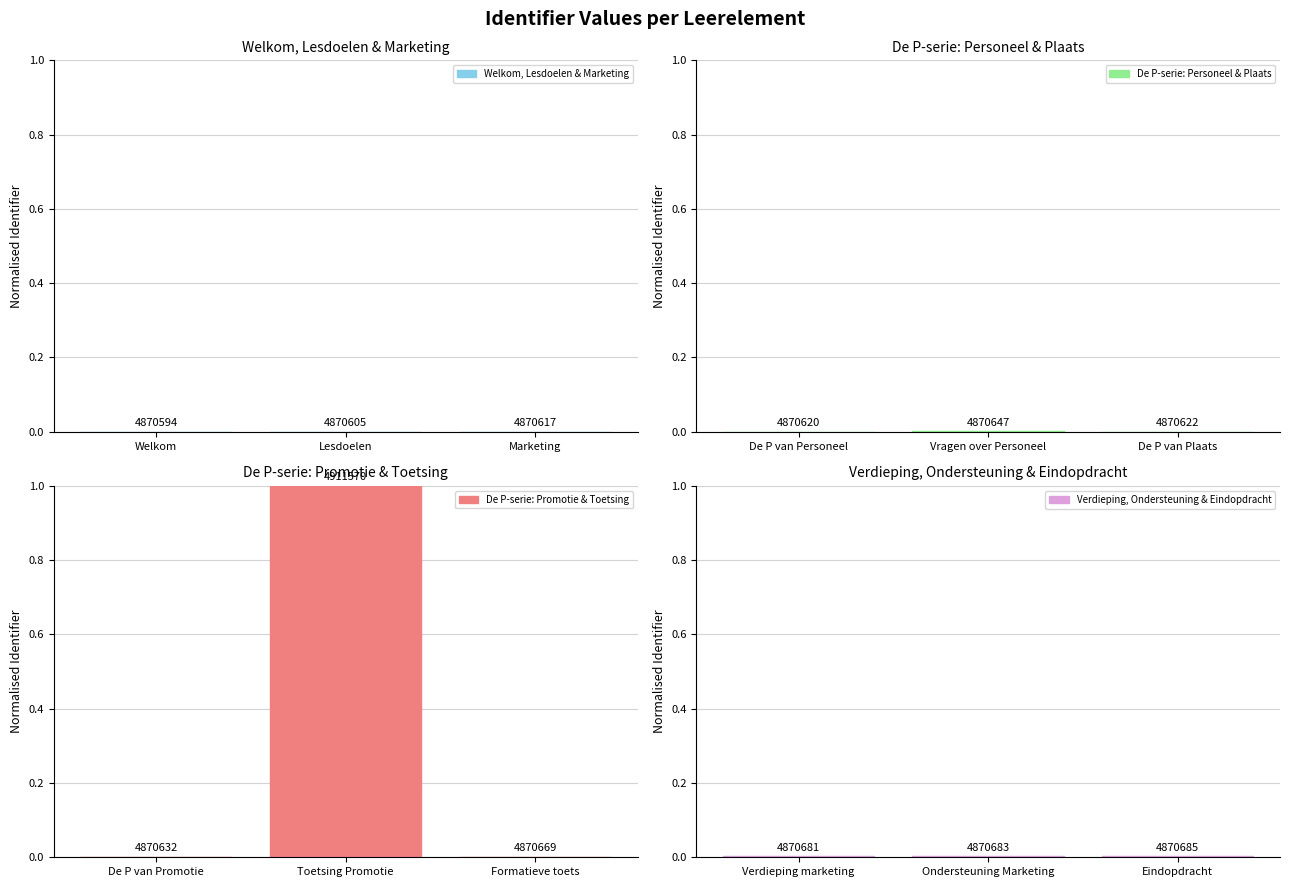

Which series has the largest total across all categories?

De P-serie: Promotie & Toetsing